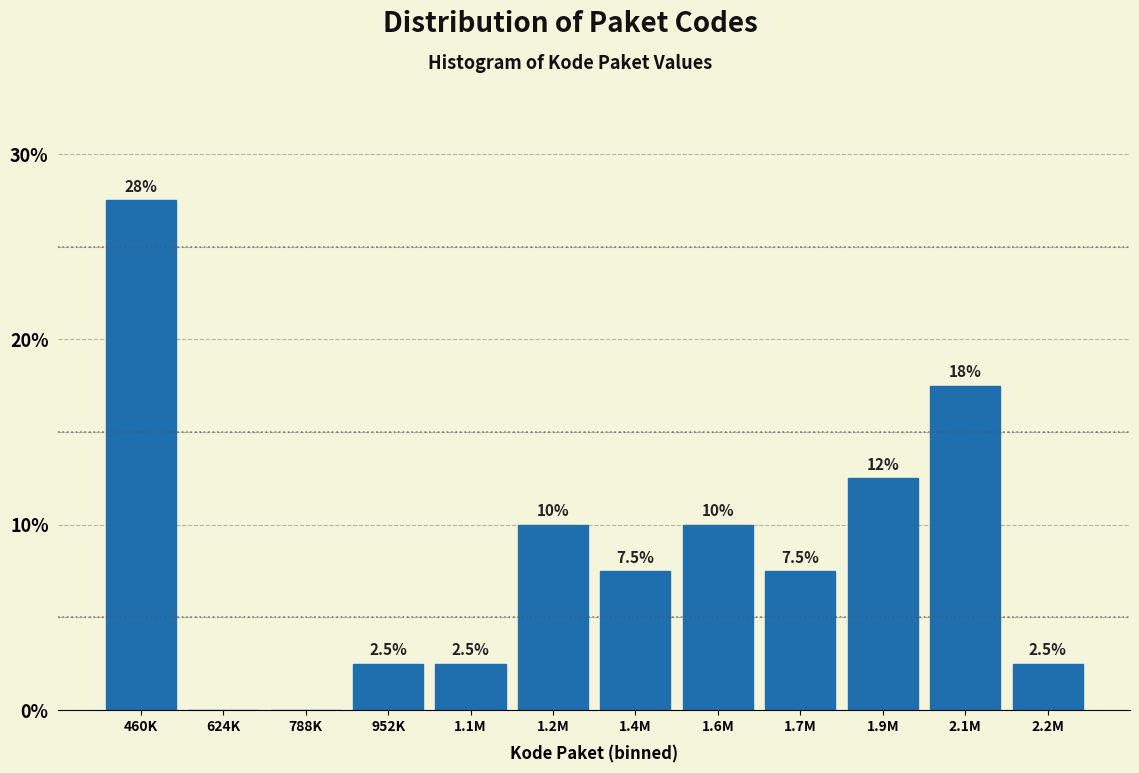

Reading left to right, what are all the values shown in this chart?

460K=27.5	624K=0.0	788K=0.0	952K=2.5	1.1M=2.5	1.2M=10.0	1.4M=7.5	1.6M=10.0	1.7M=7.5	1.9M=12.5	2.1M=17.5	2.2M=2.5